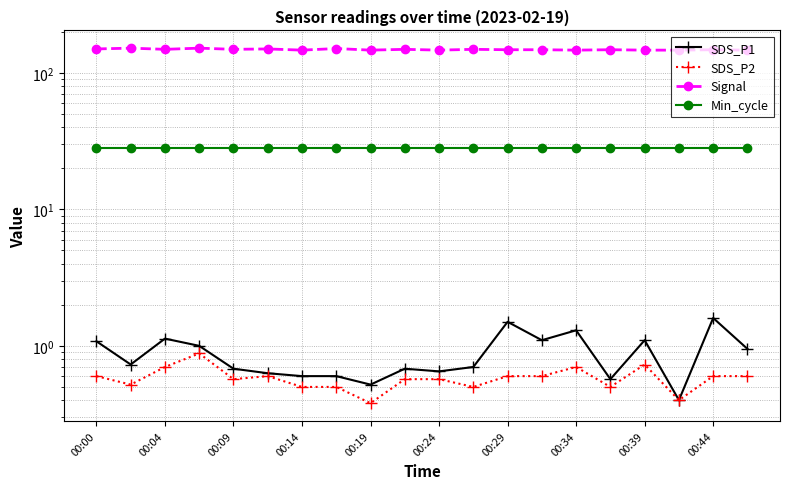

What position from the left is 00:29?

13